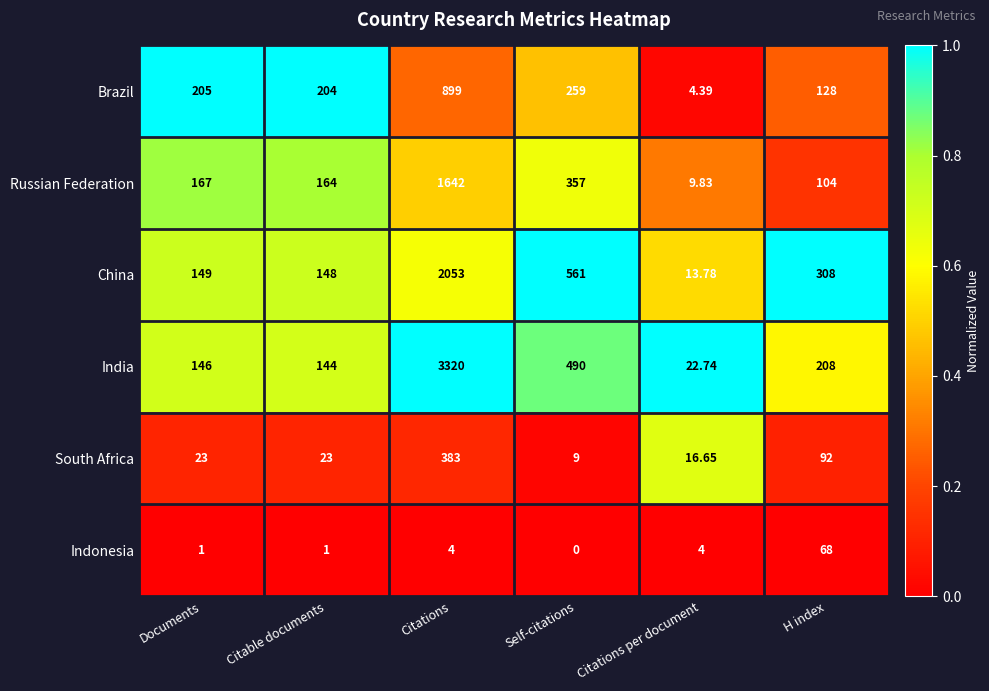

Count the number of data series in this chart.

6